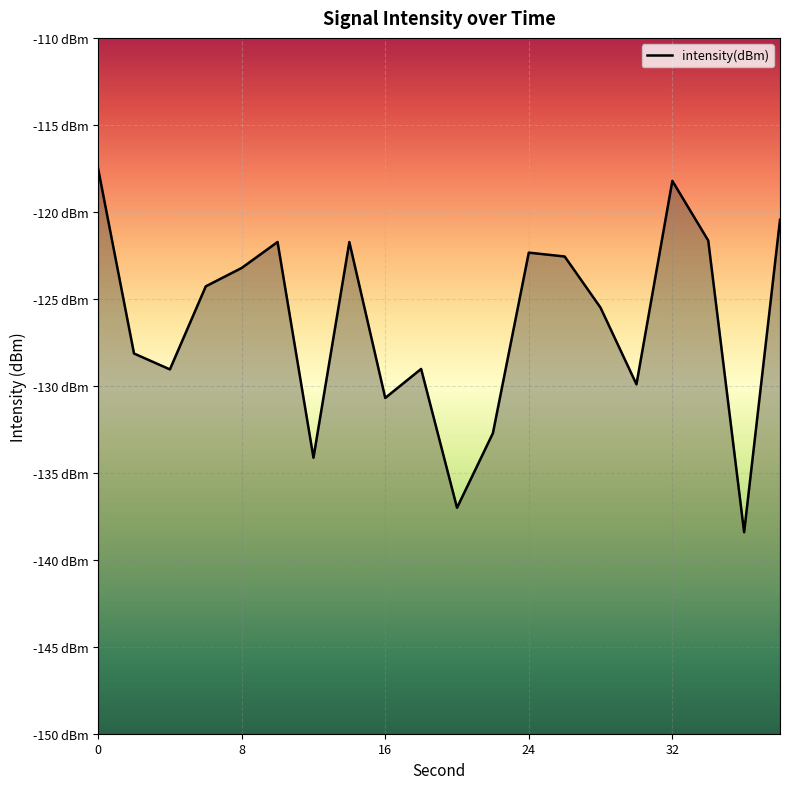

Reading left to right, what are all the values shown in this chart?

-117.5	-128.1	-129.1	-124.3	-123.2	-121.7	-134.1	-121.7	-130.7	-129.0	-137.0	-132.7	-122.3	-122.6	-125.5	-129.9	-118.2	-121.6	-138.4	-120.5